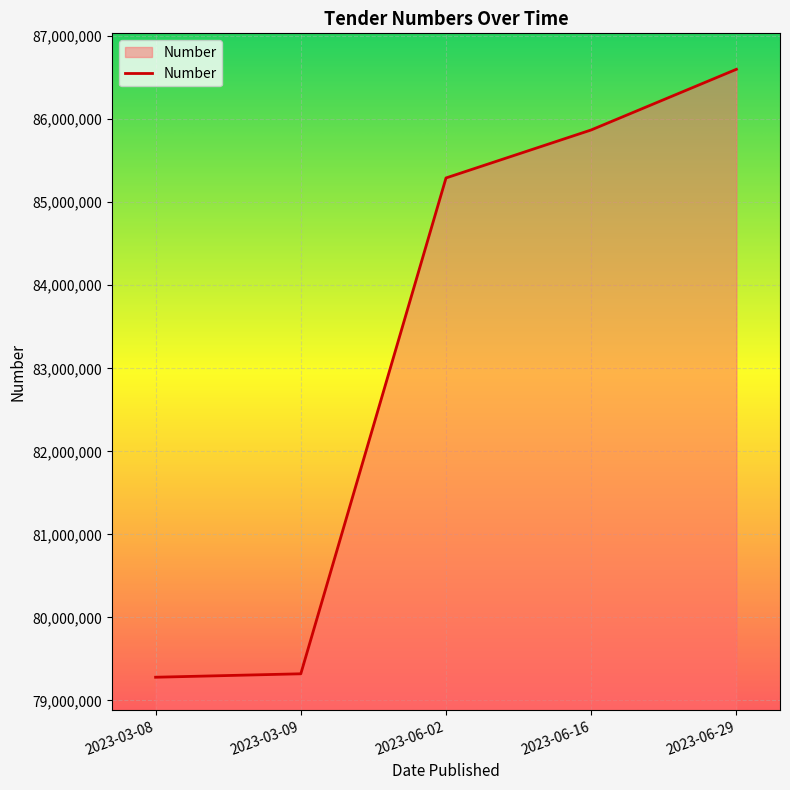

Reading right to left, list all the values displayed in this chart.

86601326	85870865	85292649	79321156	79279621